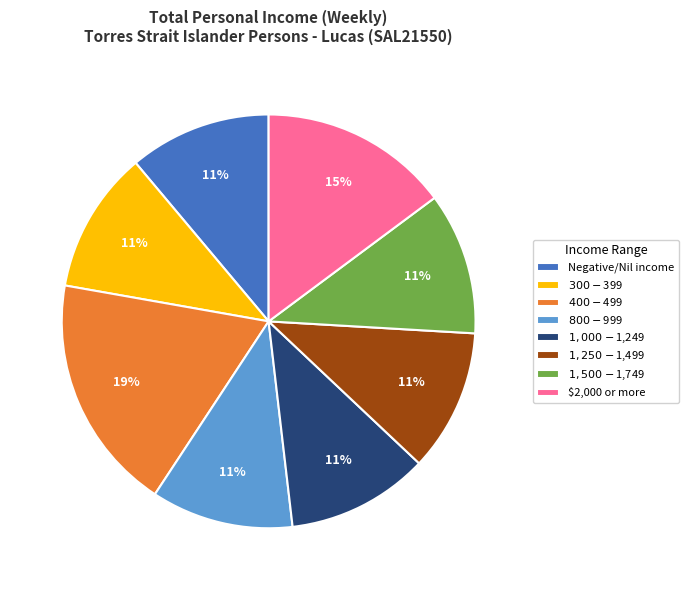

Is there any slice that represents more than half of the pie?

No